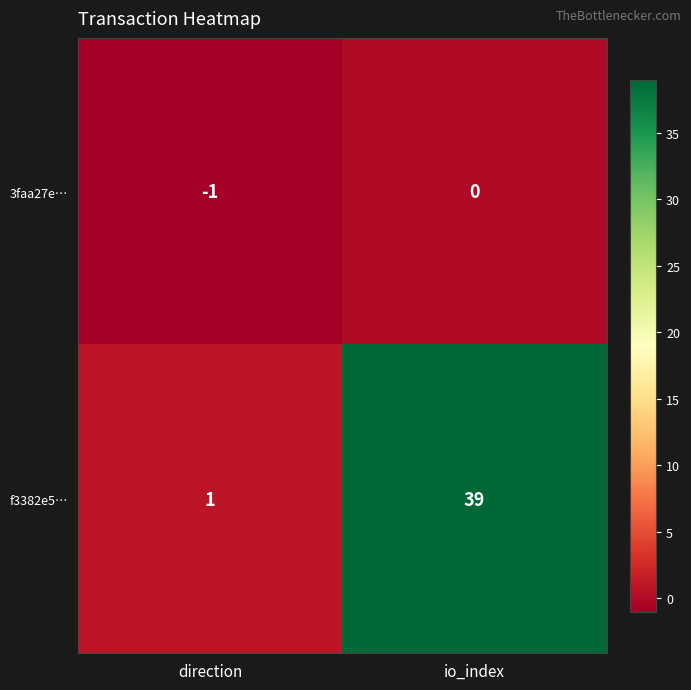

Count the number of categories in the chart.

2